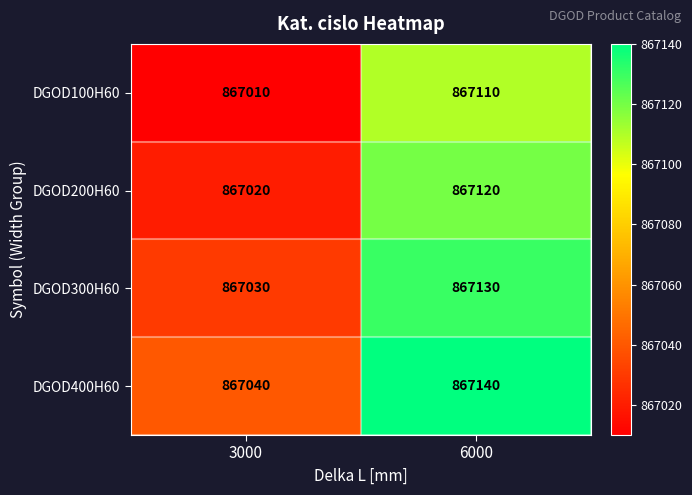

Which category has the highest value across all series?

6000